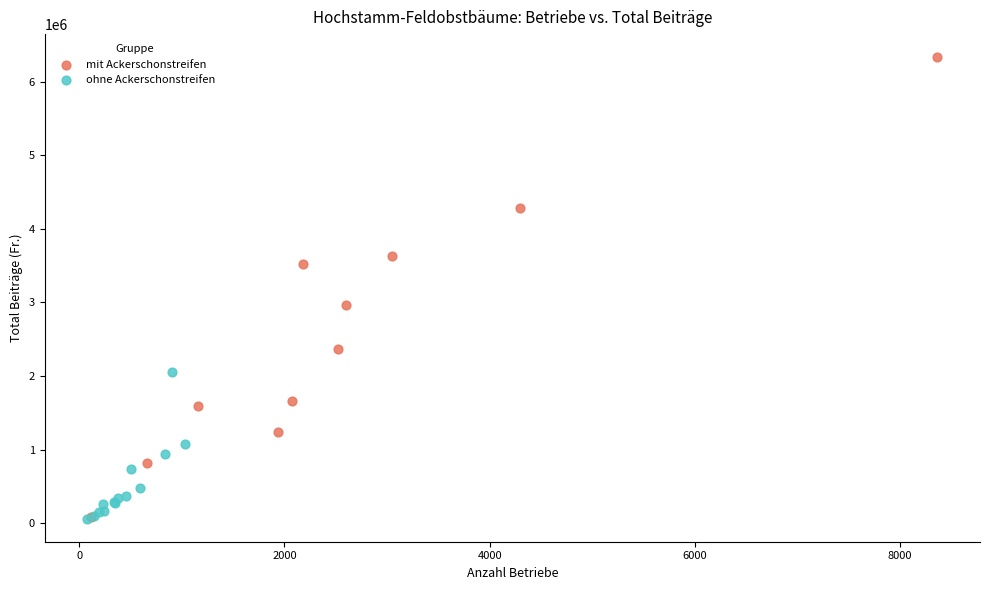

Which series has the largest Y range (max minus min)?

mit Ackerschonstreifen